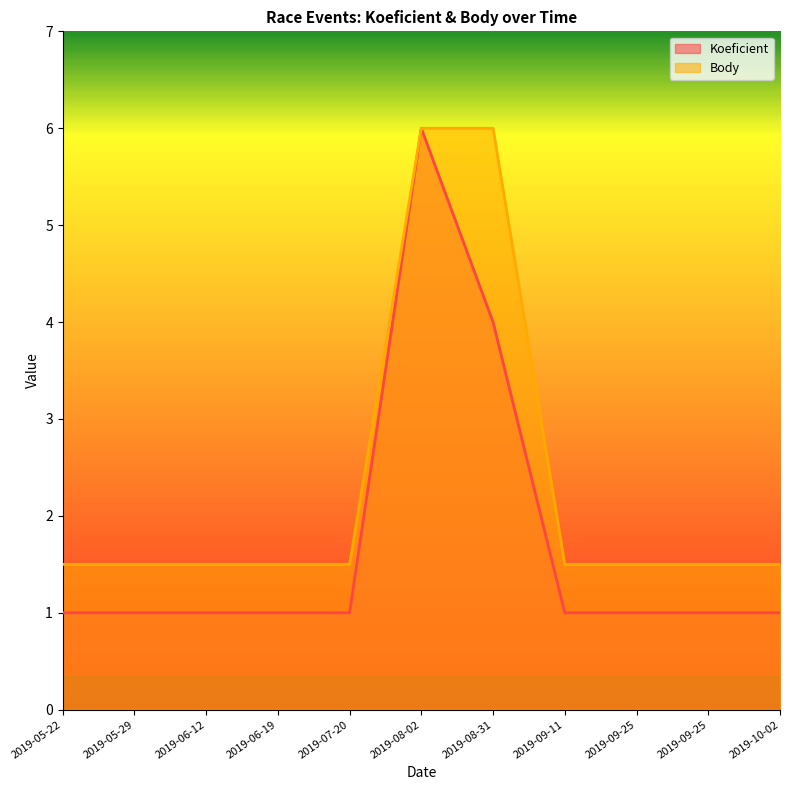

Count the Body values in the range 1 to 2.

9